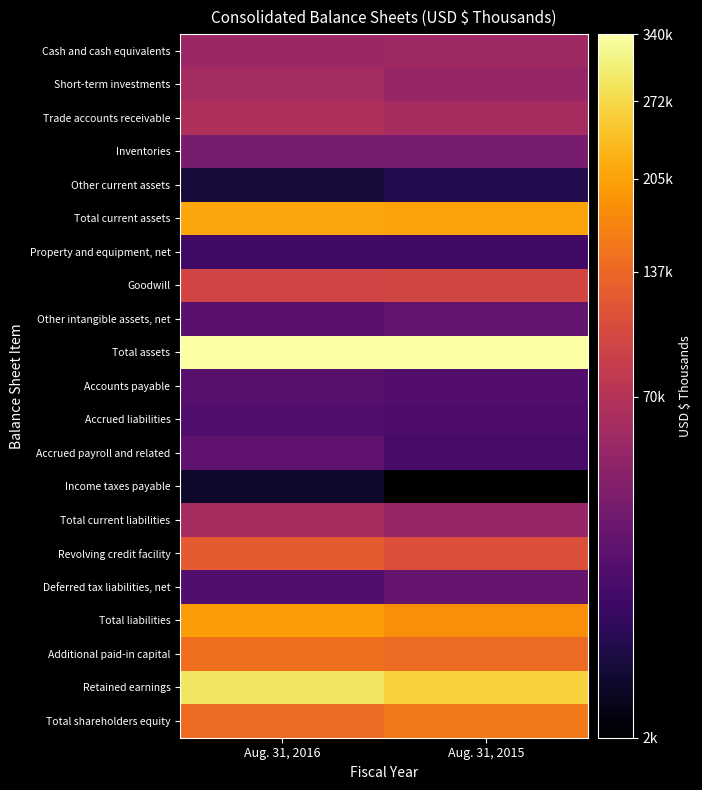

Reading left to right, list all the values displayed in this chart.

Cash and cash equivalents: Aug. 31, 2016=50891	Aug. 31, 2015=53896
Short-term investments: Aug. 31, 2016=57633	Aug. 31, 2015=48603
Trade accounts receivable: Aug. 31, 2016=64680	Aug. 31, 2015=58750
Inventories: Aug. 31, 2016=31793	Aug. 31, 2015=32052
Other current assets: Aug. 31, 2016=4475	Aug. 31, 2015=6127
Total current assets: Aug. 31, 2016=209472	Aug. 31, 2015=205252
Property and equipment, net: Aug. 31, 2016=11545	Aug. 31, 2015=11376
Goodwill: Aug. 31, 2016=95649	Aug. 31, 2015=96409
Other intangible assets, net: Aug. 31, 2016=19191	Aug. 31, 2015=22961
Total assets: Aug. 31, 2016=339668	Aug. 31, 2015=339257
Accounts payable: Aug. 31, 2016=18690	Aug. 31, 2015=17128
Accrued liabilities: Aug. 31, 2016=15757	Aug. 31, 2015=15200
Accrued payroll and related: Aug. 31, 2016=20866	Aug. 31, 2015=13357
Income taxes payable: Aug. 31, 2016=3381	Aug. 31, 2015=2287
Total current liabilities: Aug. 31, 2016=58694	Aug. 31, 2015=47972
Revolving credit facility: Aug. 31, 2016=122000	Aug. 31, 2015=108000
Deferred tax liabilities, net: Aug. 31, 2016=16365	Aug. 31, 2015=23145
Total liabilities: Aug. 31, 2016=199273	Aug. 31, 2015=181399
Additional paid-in capital: Aug. 31, 2016=145936	Aug. 31, 2015=141651
Retained earnings: Aug. 31, 2016=289642	Aug. 31, 2015=260683
Total shareholders equity: Aug. 31, 2016=140395	Aug. 31, 2015=157858